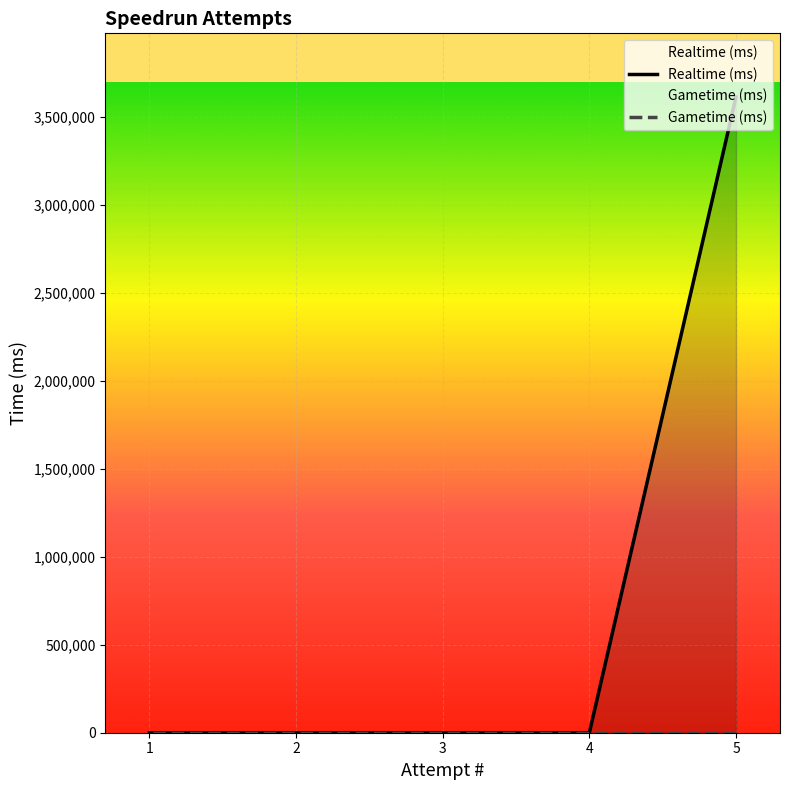

Reading left to right, transcribe all the data shown in this chart.

Realtime (ms): 5=3614458	4=0	3=0	2=0	1=0
Gametime (ms): 5=0	4=0	3=0	2=0	1=0